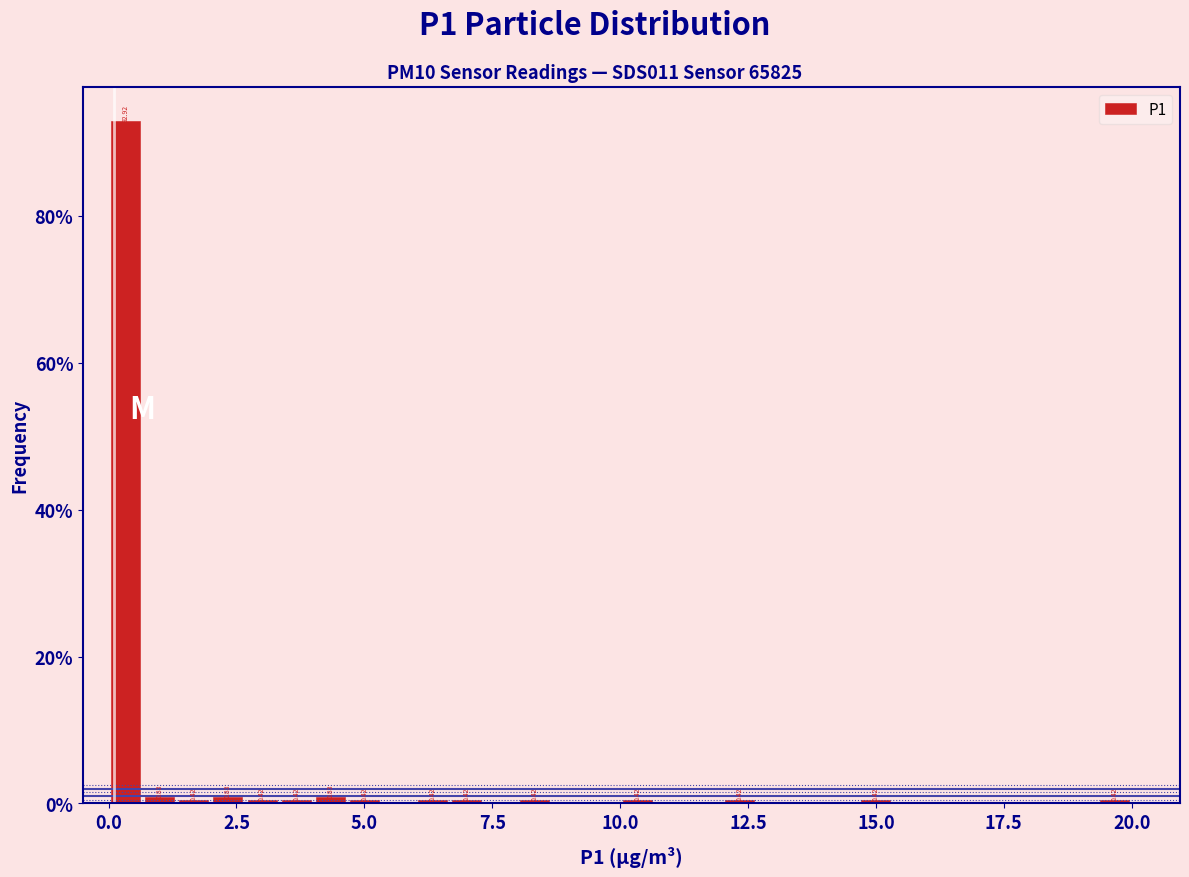

Around what value on the x-axis is the tallest bar? Give the approximate position of its centre, as read against the axis.

0.5